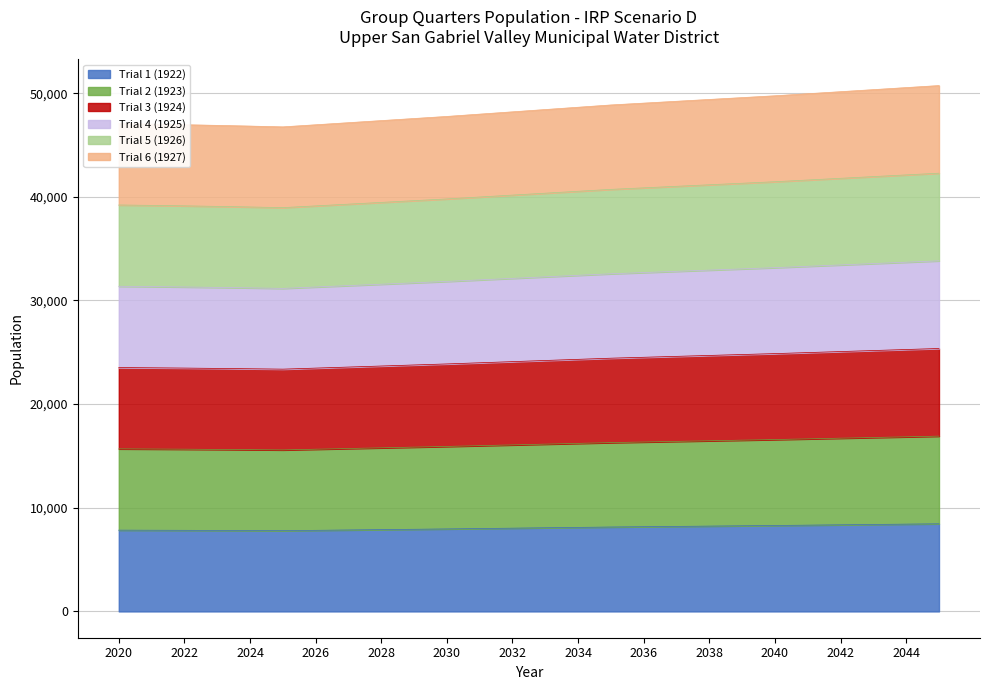

What is the greatest value displayed?

50736.4